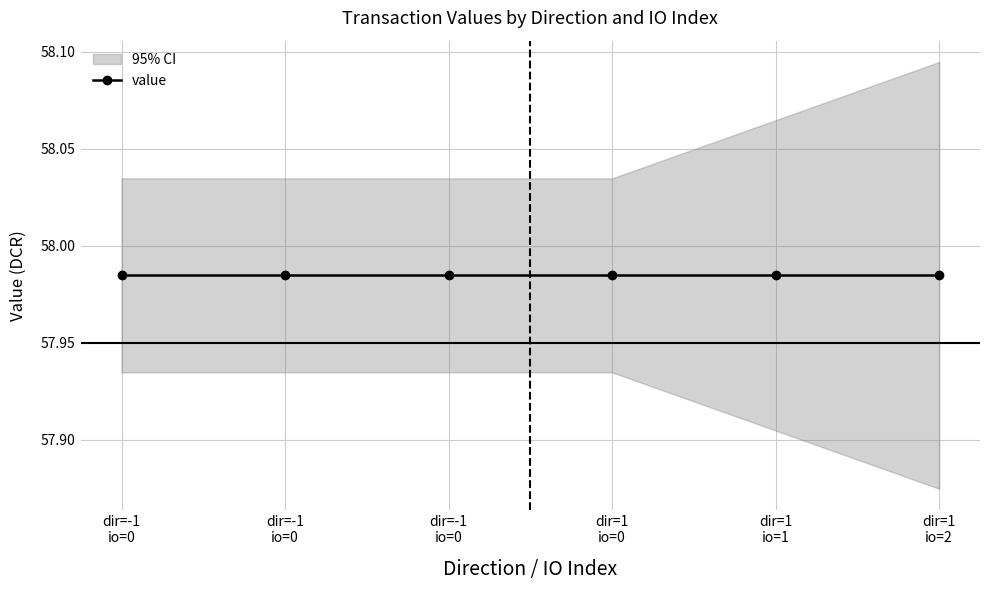

What is the label of the 5th point from the left?

1_1